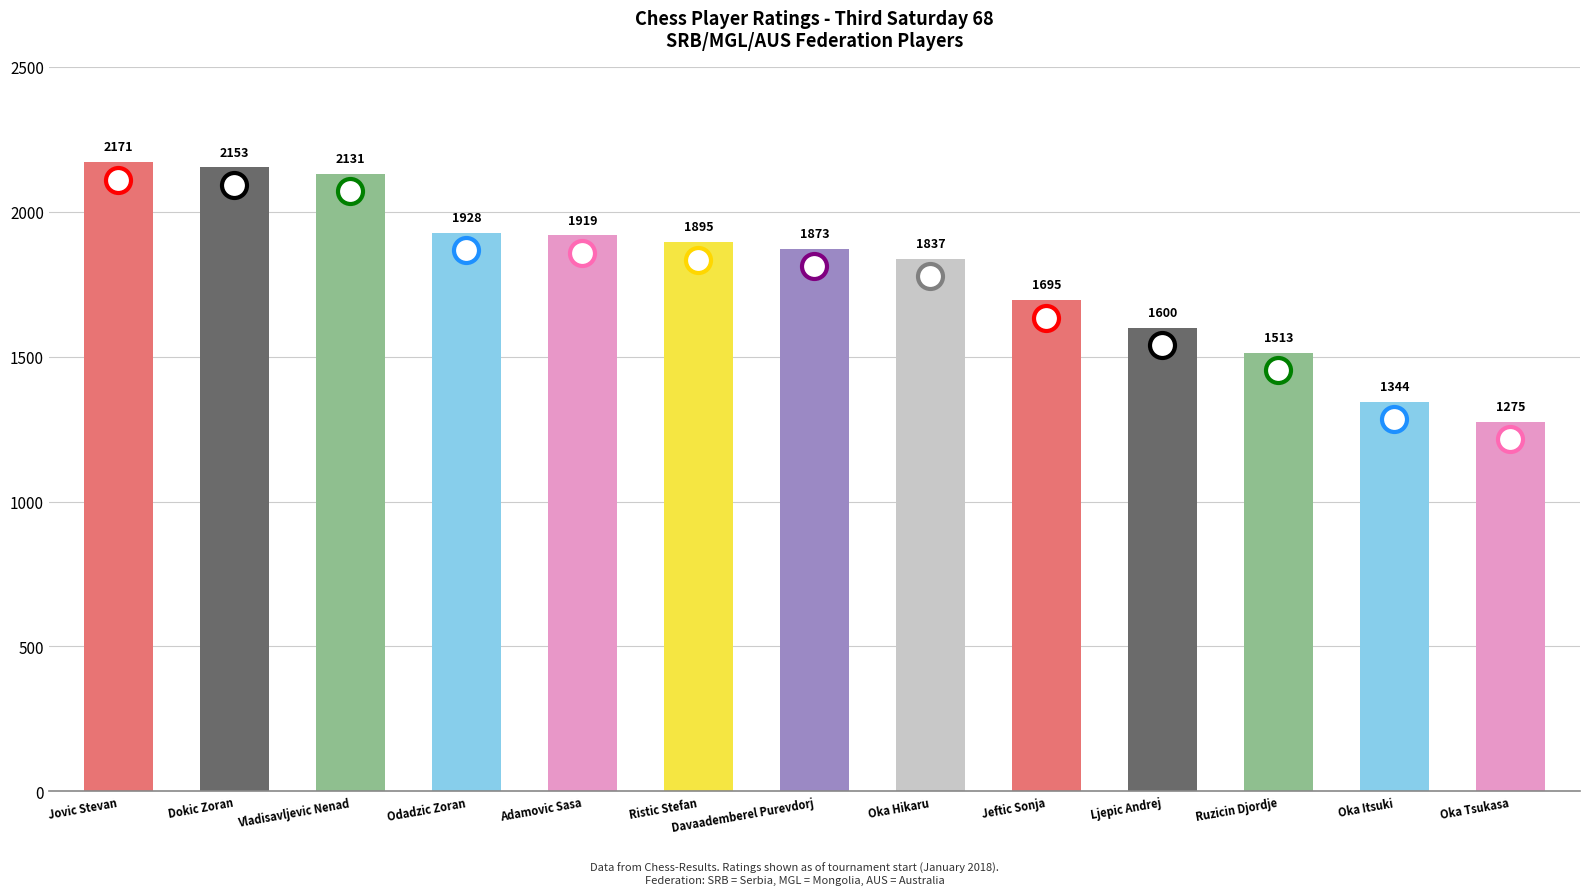

Which label corresponds to the smallest value in the chart?

Oka Tsukasa